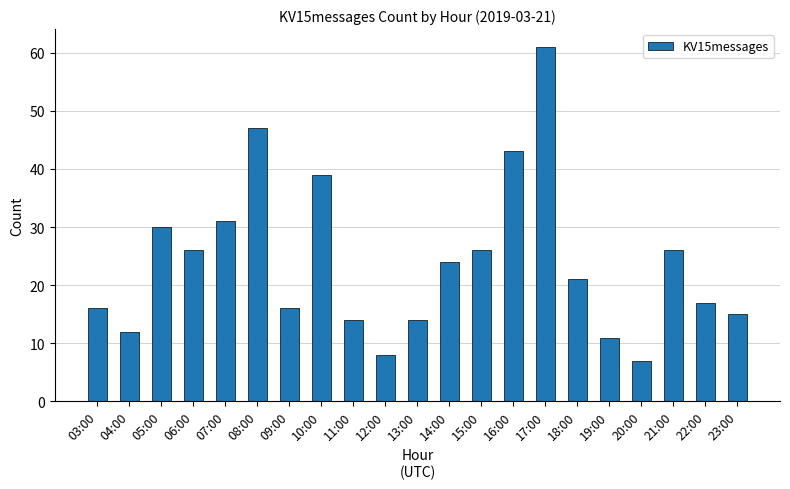

What is the approximate value at 21:00?

26